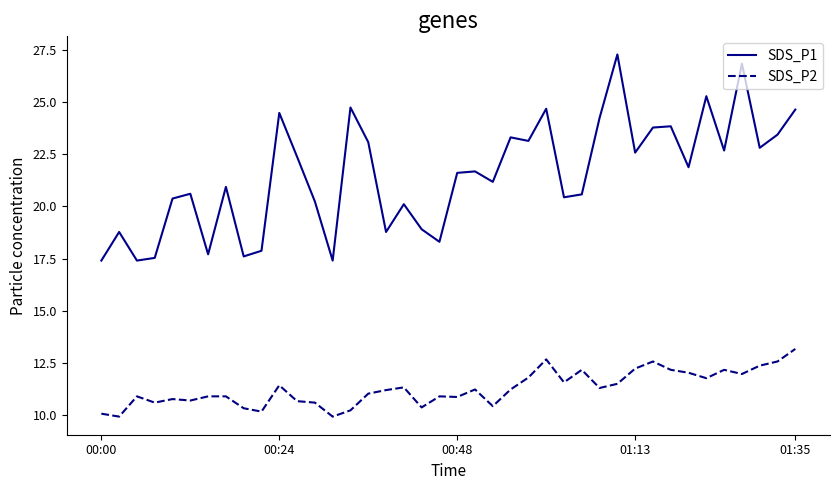

What is the maximum value for SDS_P1?

27.3